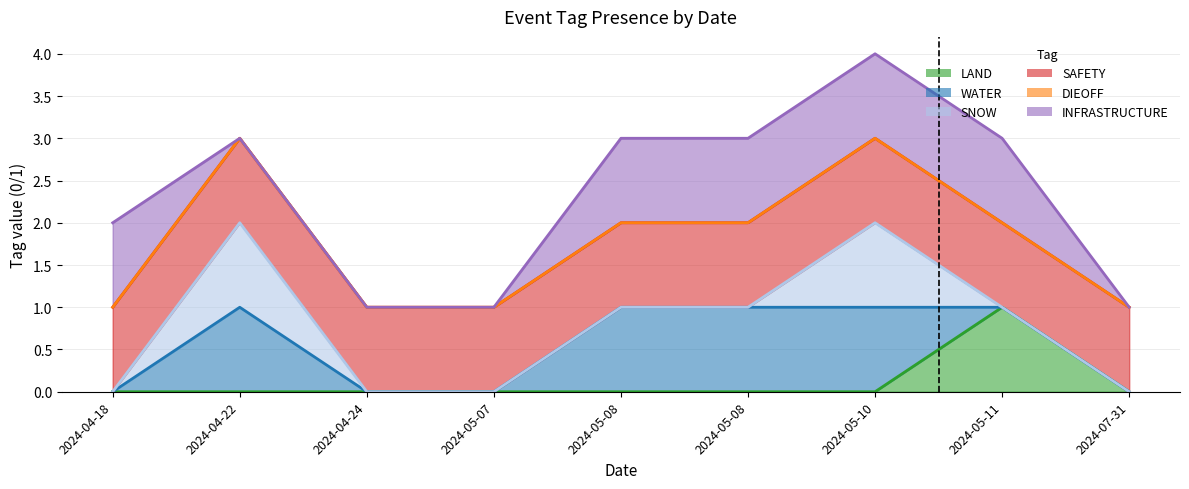

What is the label of the 5th point from the right?

2024-05-08